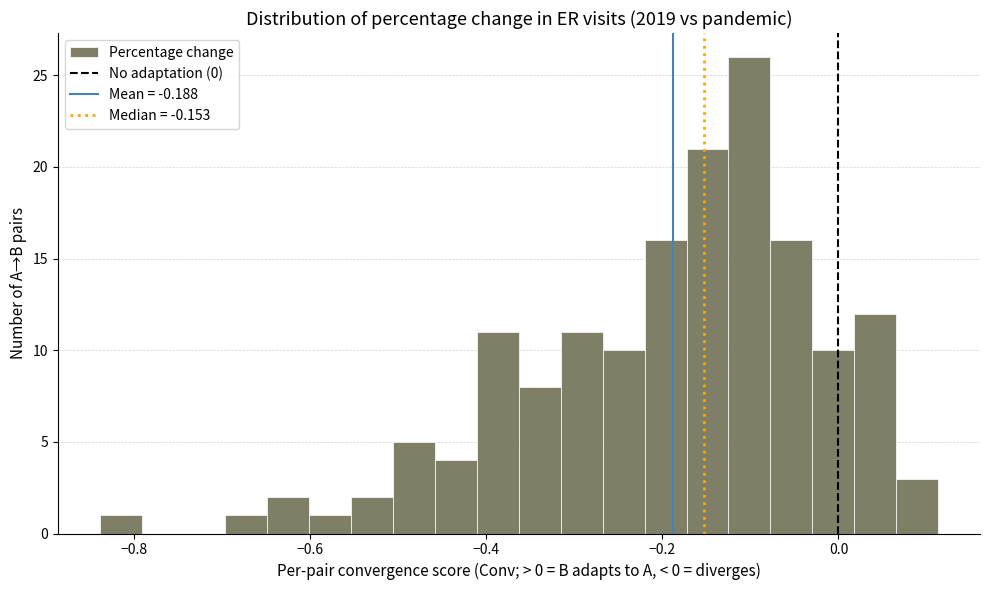

Read against the x-axis, roughly where is the centre of the tallest bar?

-0.10